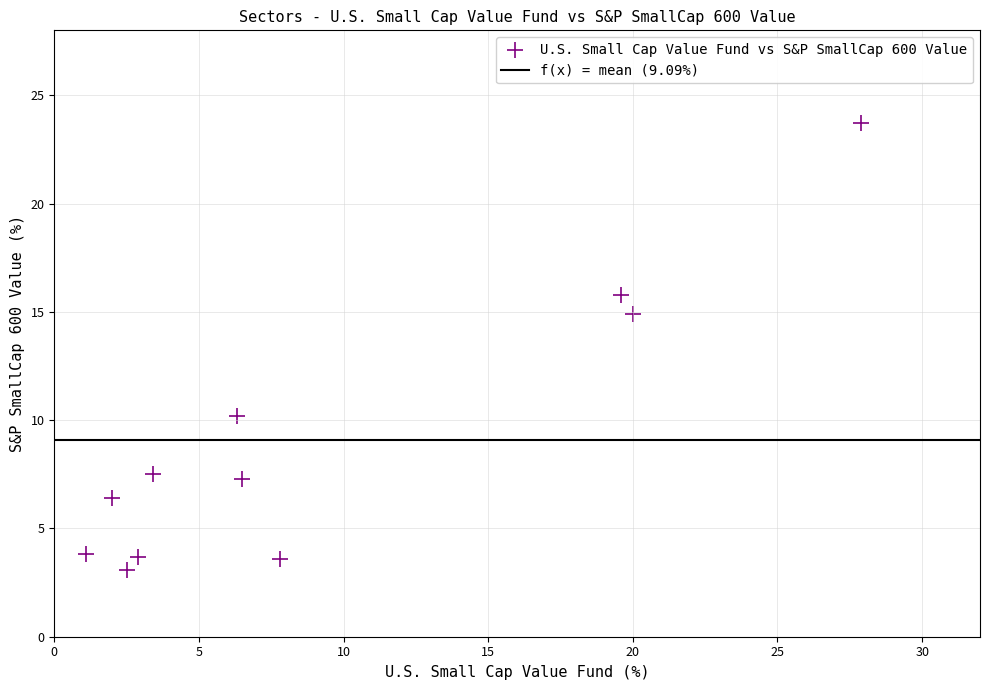

What is the average Y value?

9.1